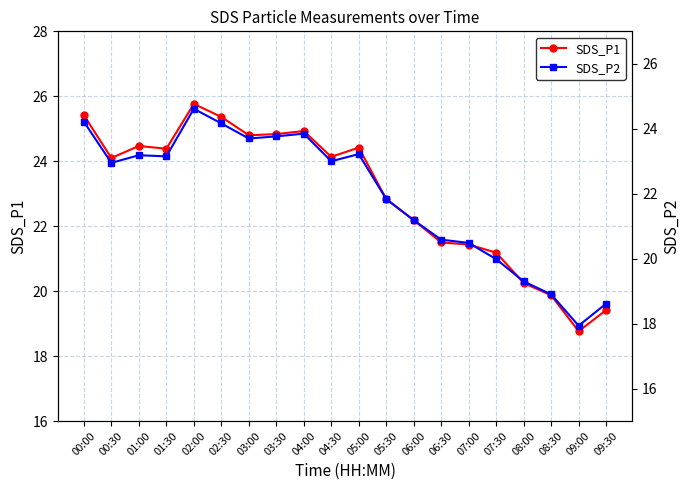

What is the label of the 19th point from the right?

00:30